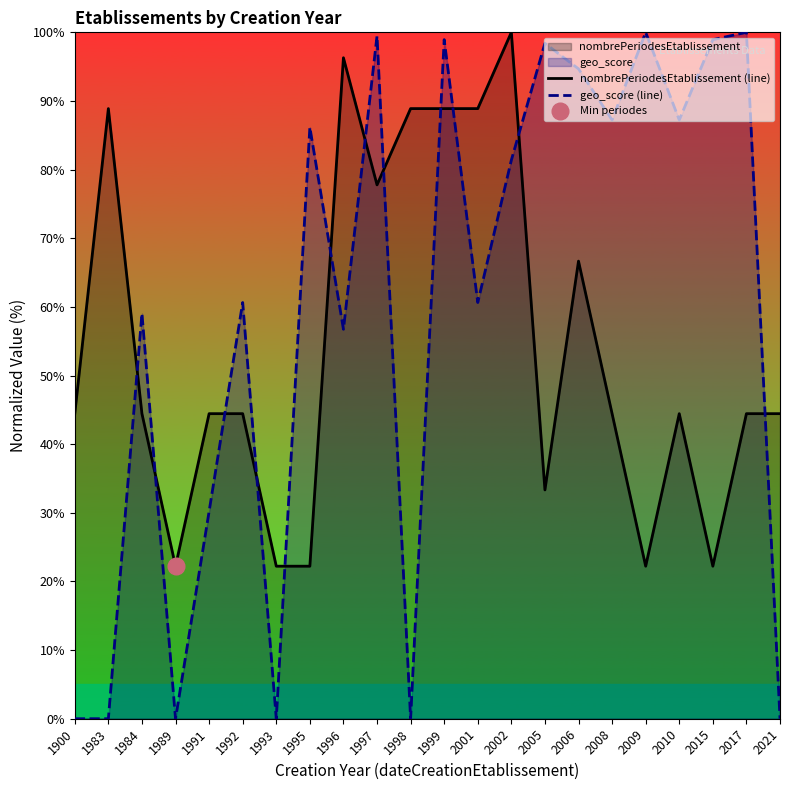

The geo_score (line) series shows 98.9 at 2015. True or false?

True